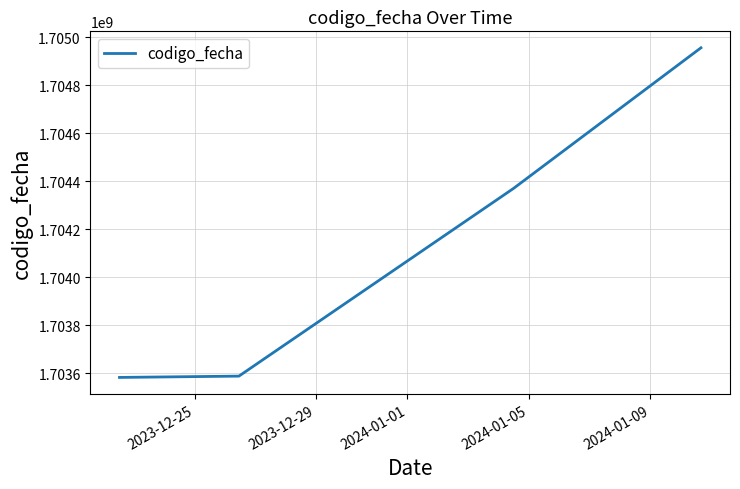

What is the average value?

1704124609